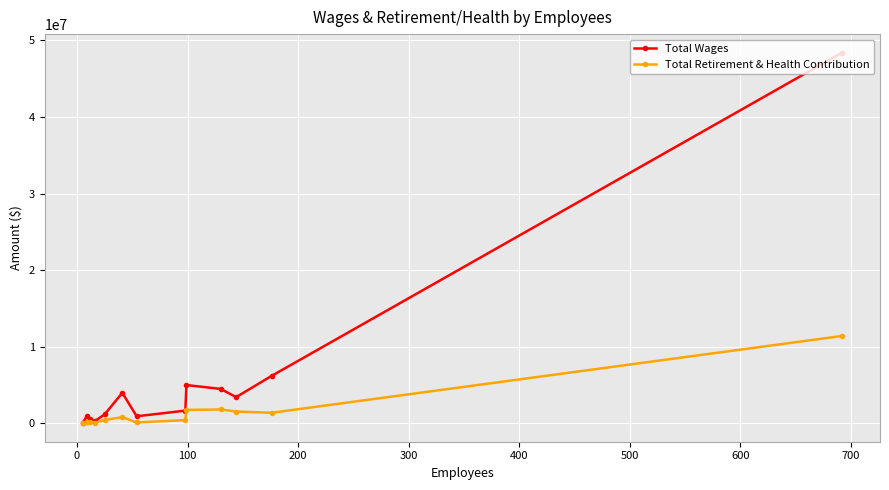

List the series in order of their overall mean, lowest first.

Total Retirement & Health Contribution, Total Wages